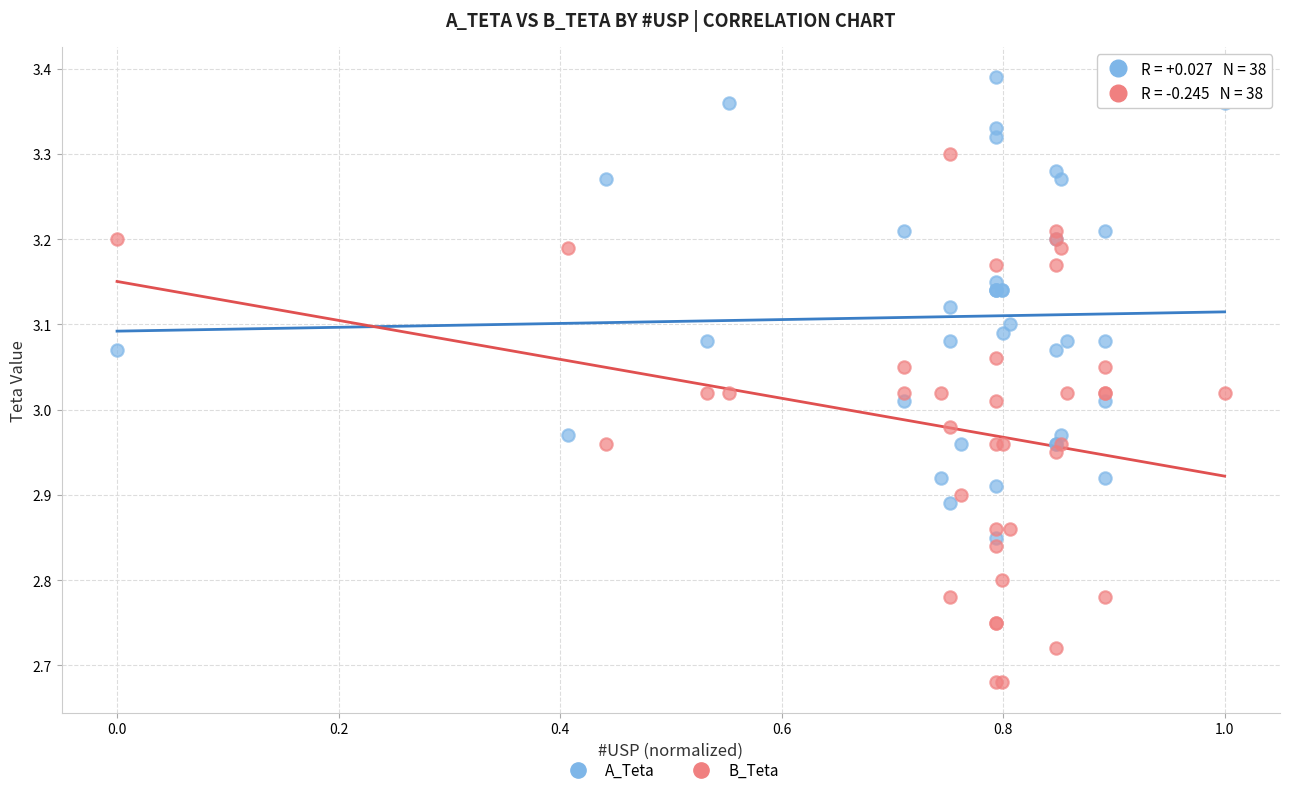

What is the X range (max minus min) for the scatter plot?

1.0